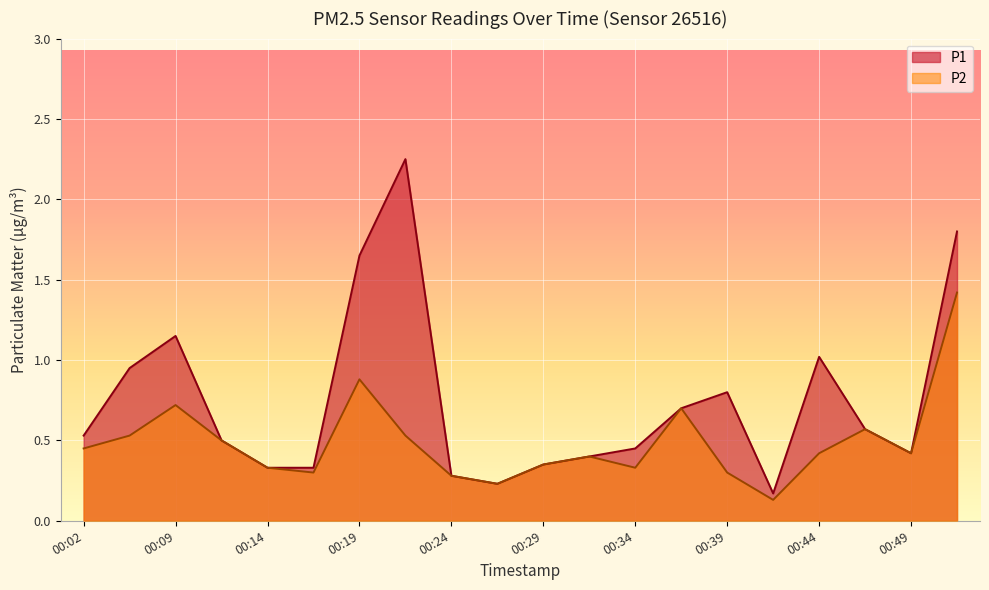

At which category does P2 reach its first local valley?

00:17